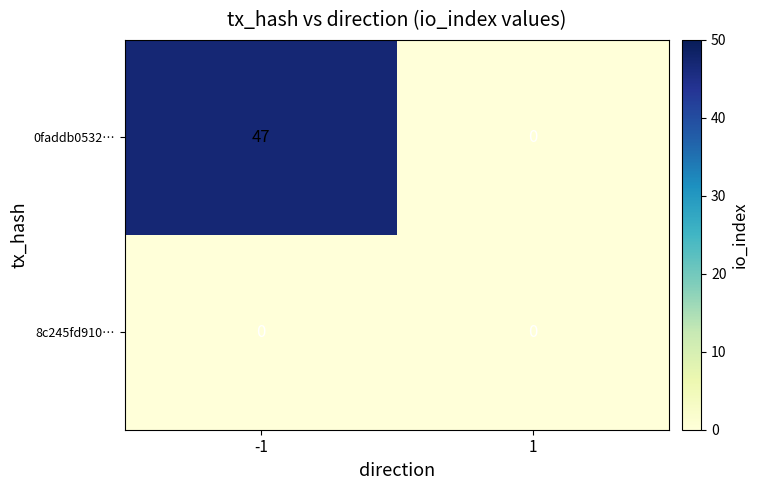

What is the spread (max minus min) of values at -1?

47